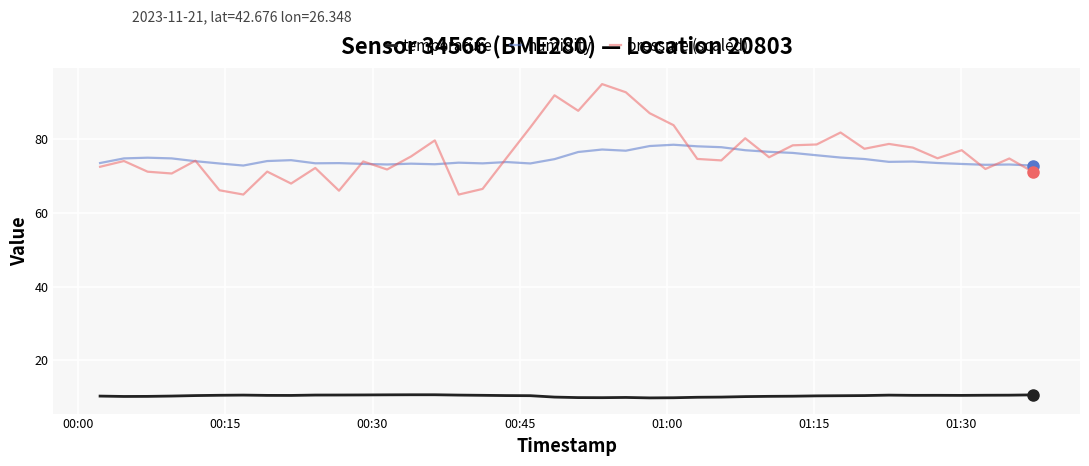

What is the difference between the maximum and minimum values in the humidity series?

5.7